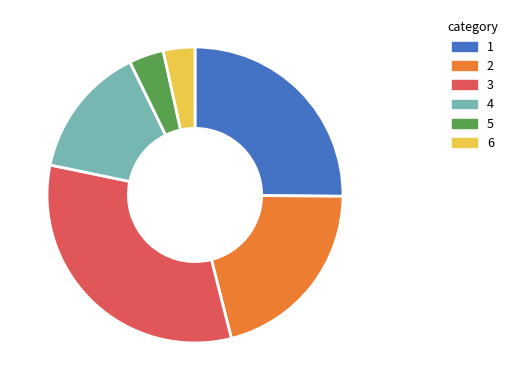

What is the largest slice in the pie chart?

3